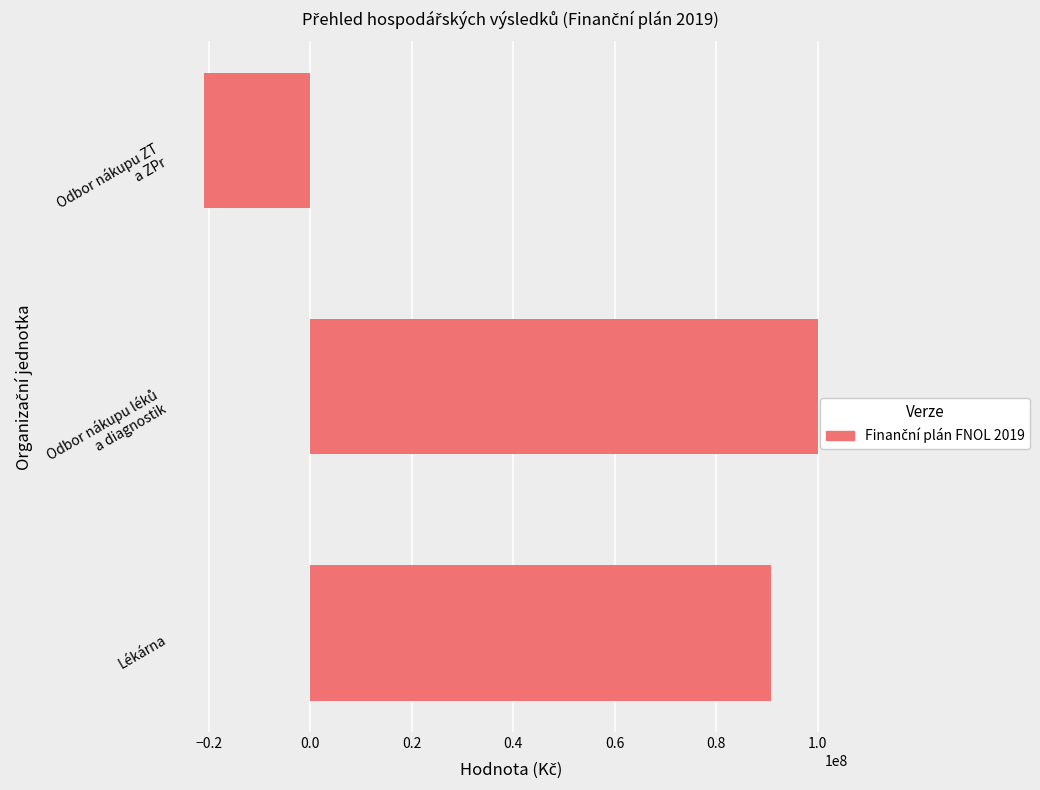

What is the approximate value at Lékárna?

90750000.0